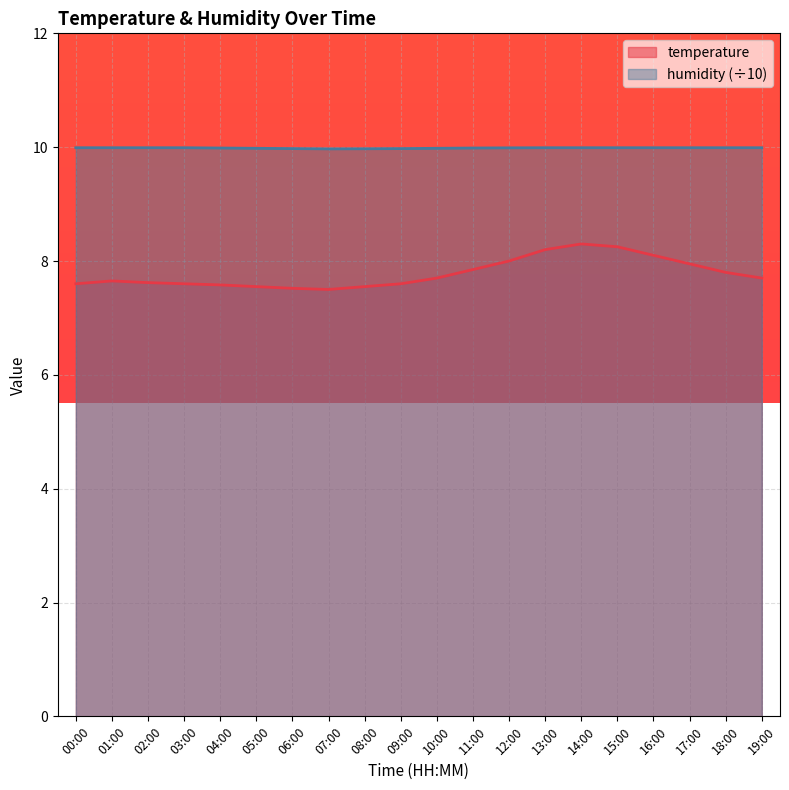

What is the label of the 14th point from the right?

06:00